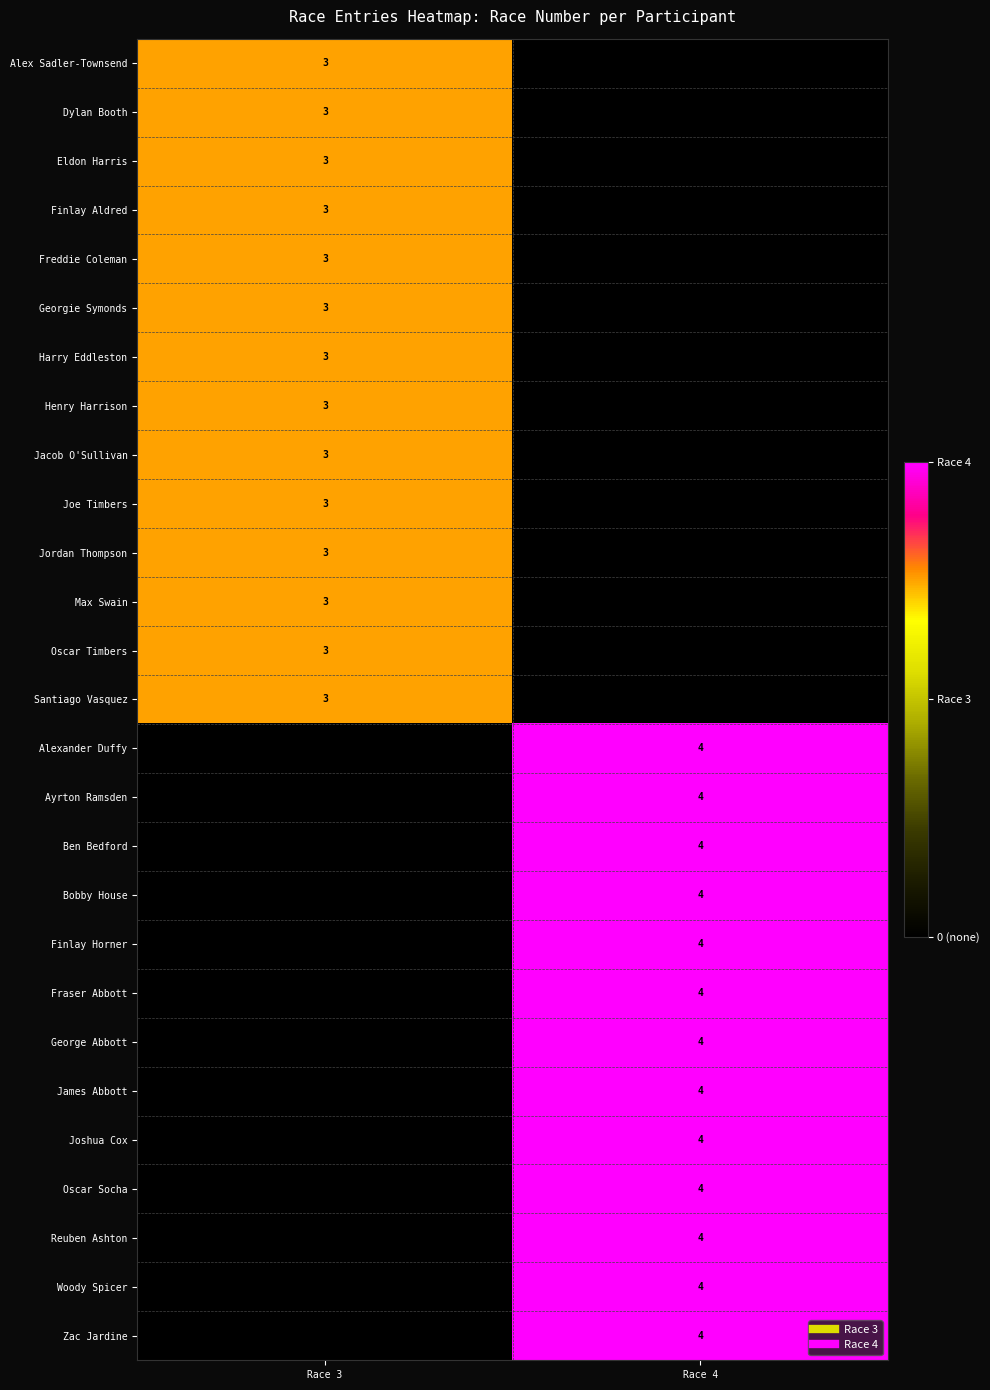

Is the value of James Abbott at Race 4 greater than the value of Fraser Abbott at Race 4?

No